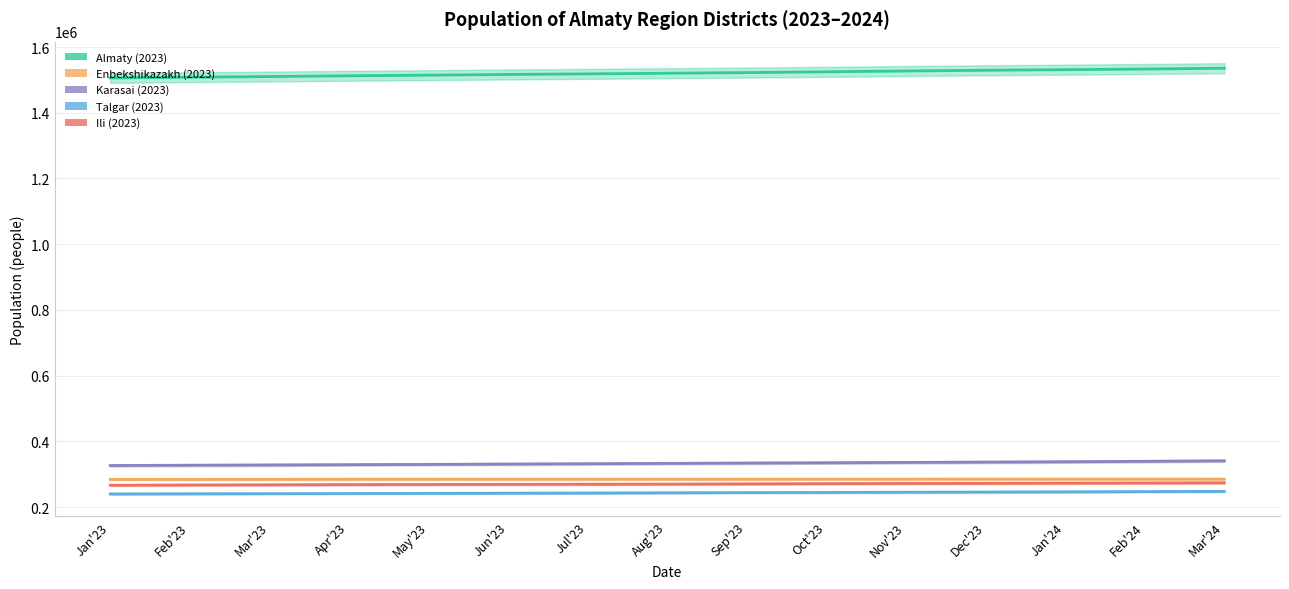

What are all the series names shown in the legend?

Almaty (2023), Enbekshikazakh (2023), Karasai (2023), Talgar (2023), Ili (2023)